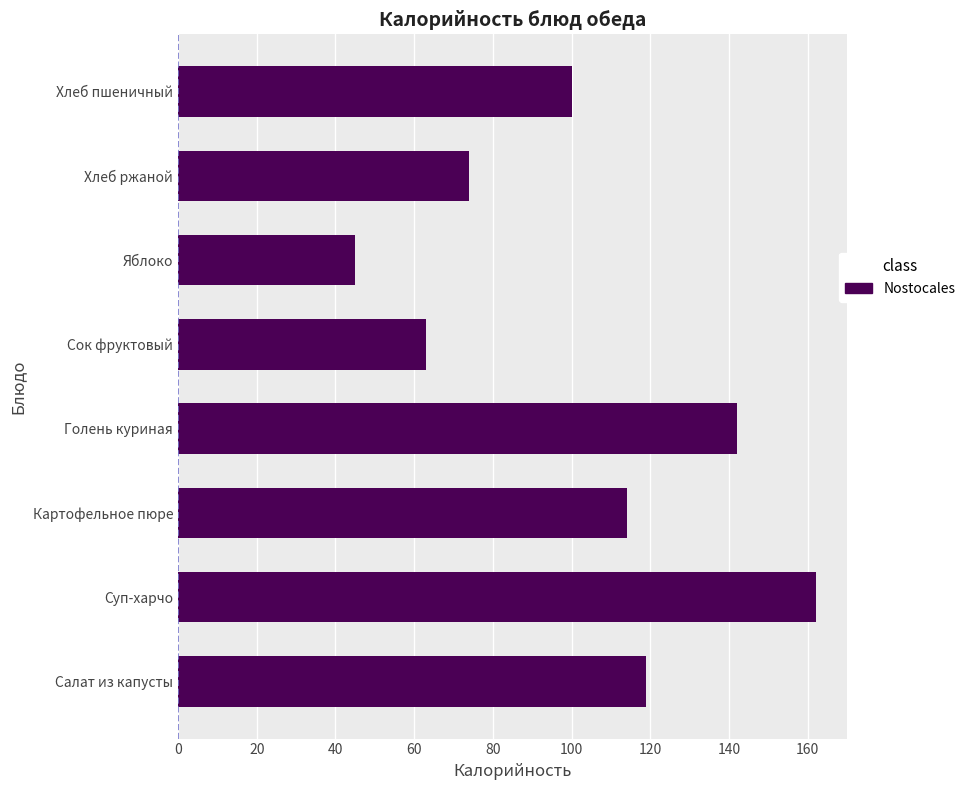

What is the sum of all values?

819